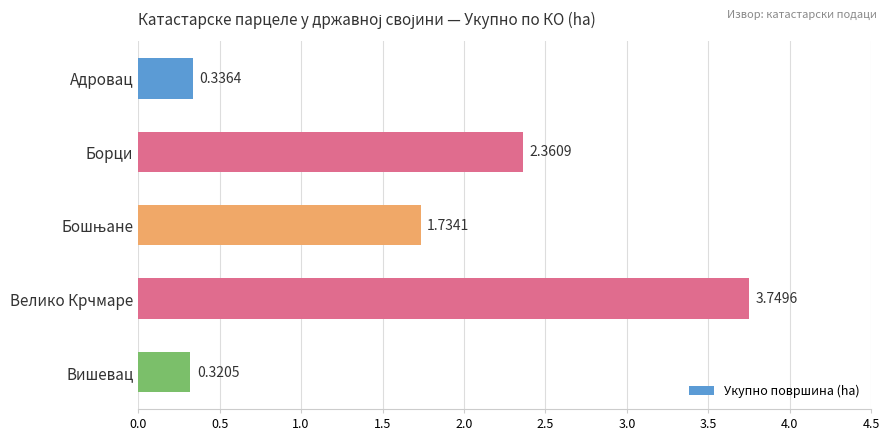

Which label corresponds to the largest value in the chart?

Велико Крчмаре